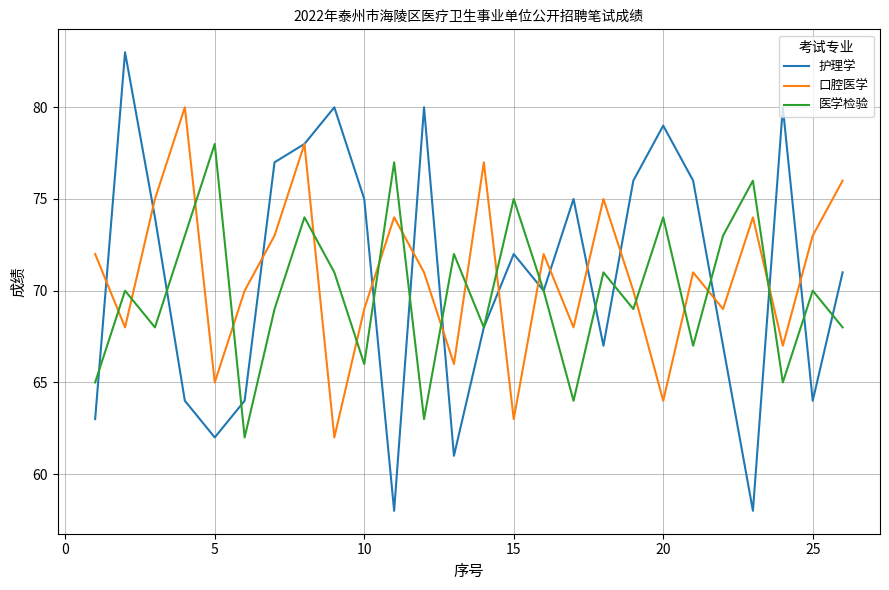

Which series has the largest range (max minus min)?

护理学